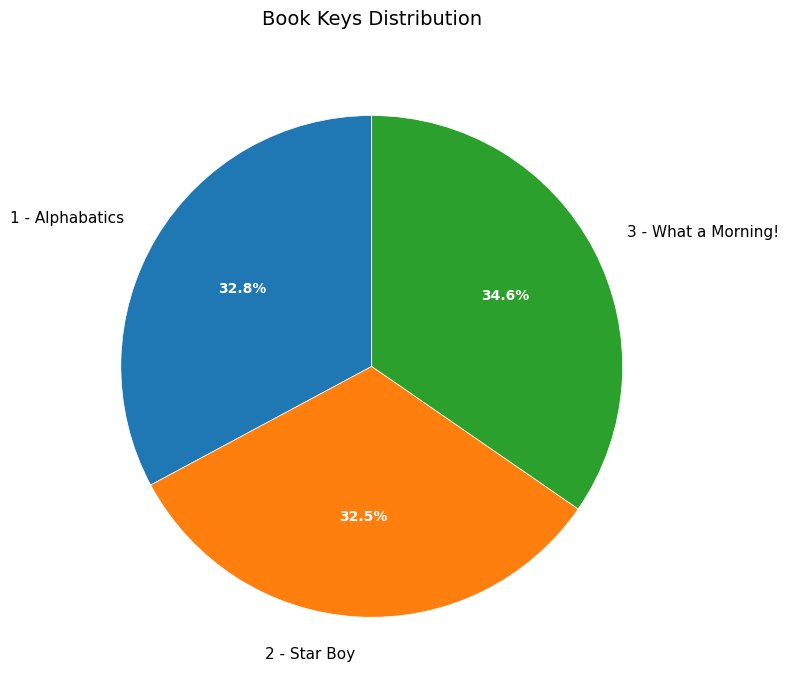

Is there any slice that represents more than half of the pie?

No